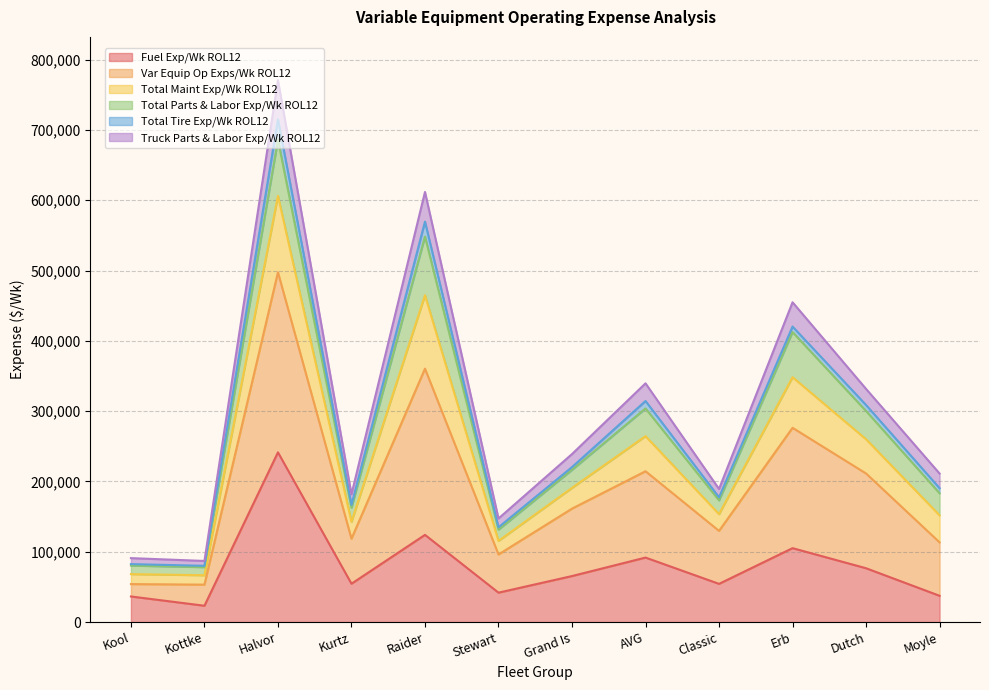

The value of Fuel Exp/Wk ROL12 at Erb is 143736. True or false?

False